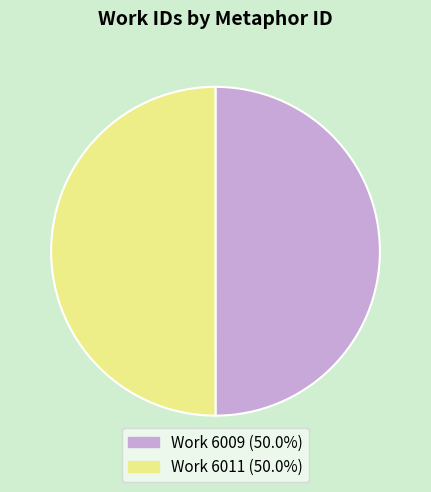

How many slices are in this pie chart?

2